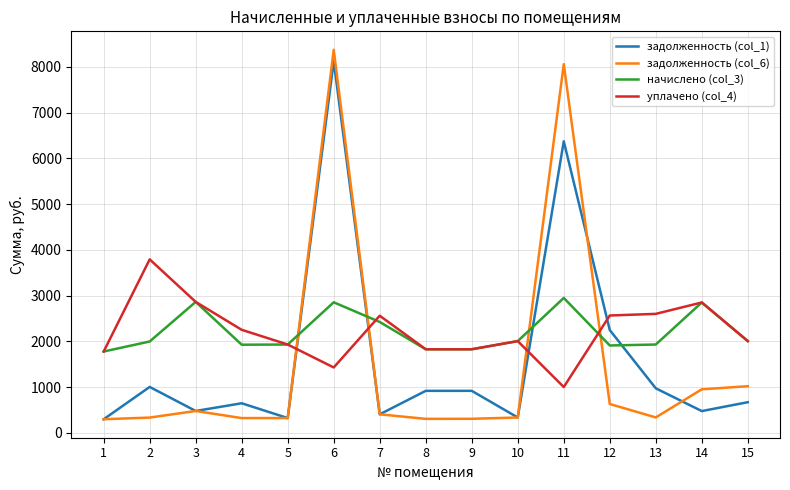

Between which two adjacent categories do начислено (col_3) and задолженность (col_1) first intersect?

5 and 6